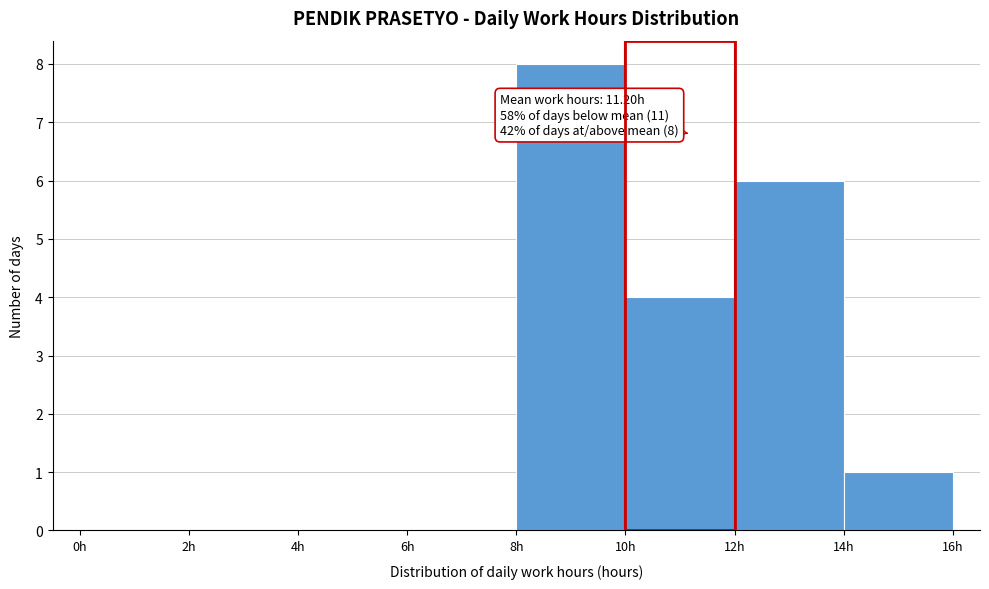

Over which range of the x-axis is the bar tallest?

8 to 10